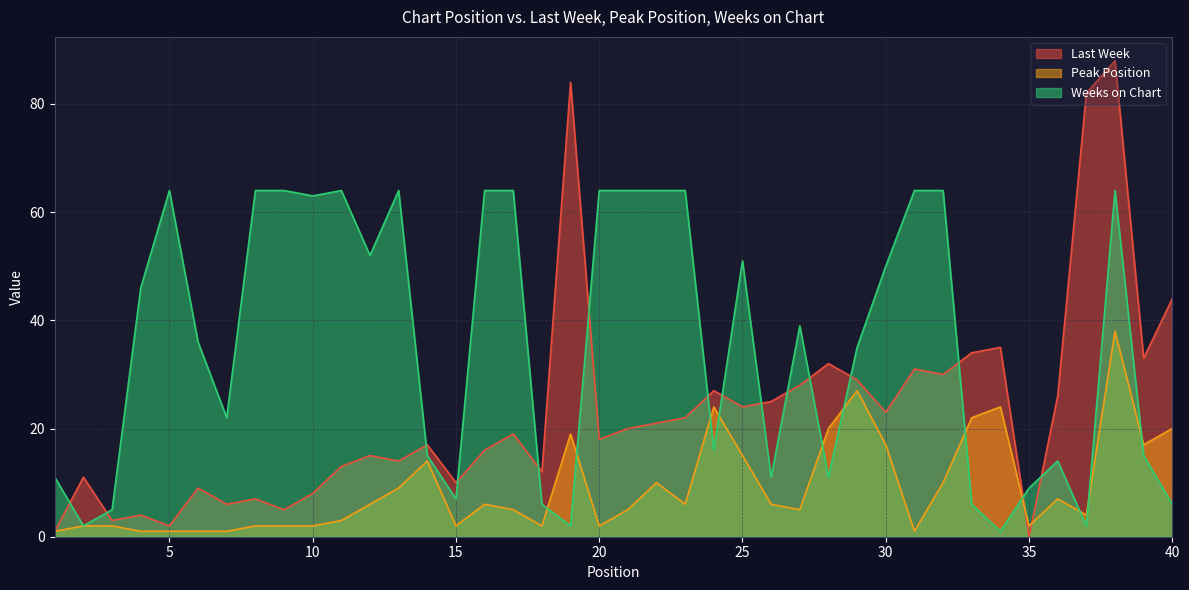

List the labels in order of Peak Position value, smallest first.

1, 4, 5, 6, 7, 31, 2, 3, 8, 9, 10, 15, 18, 20, 35, 11, 37, 17, 21, 27, 12, 16, 23, 26, 36, 13, 22, 32, 14, 25, 30, 39, 19, 28, 40, 33, 24, 34, 29, 38